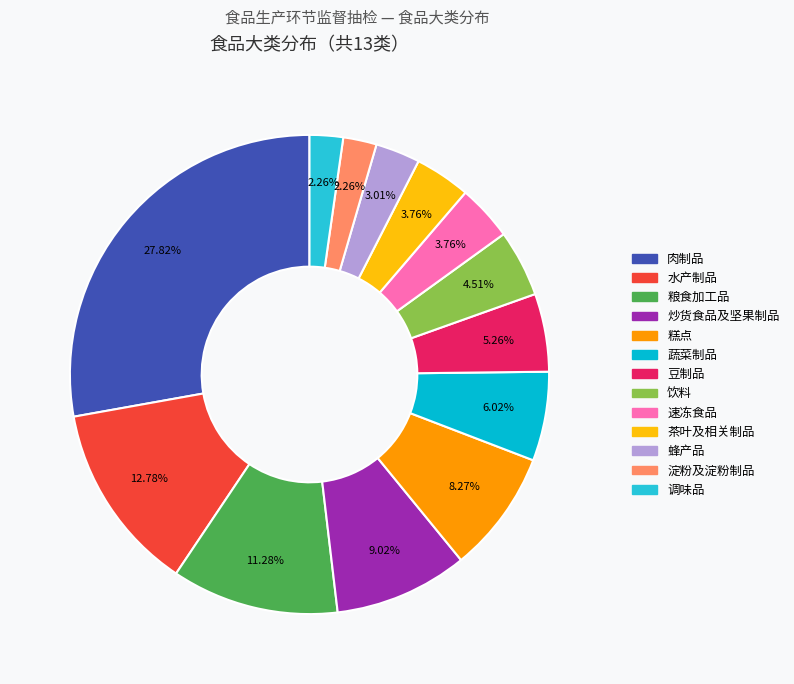

Count the number of slices in the pie.

13